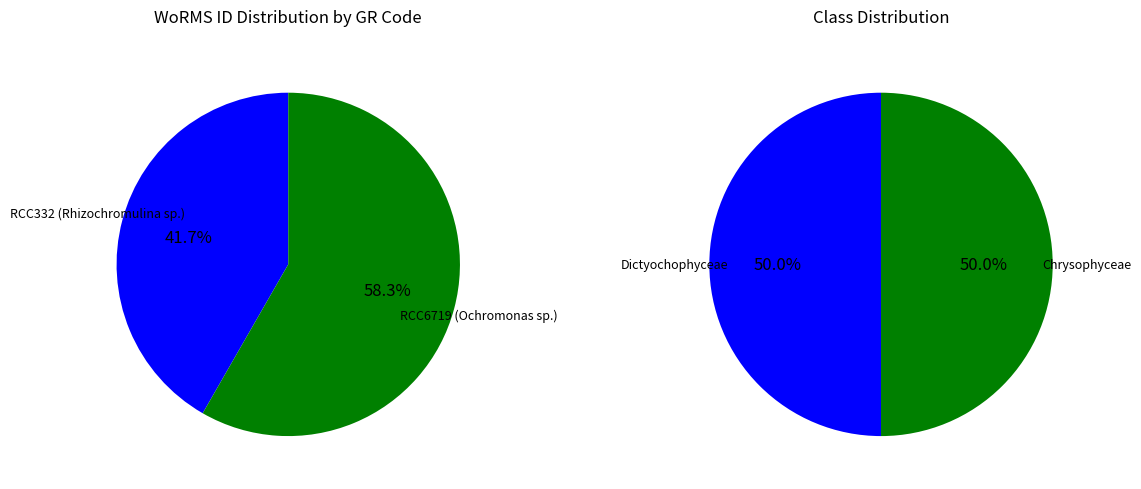

What is the ratio of the value at RCC332 (Rhizochromulina sp.) to the value at RCC6719 (Ochromonas sp.)?

0.7